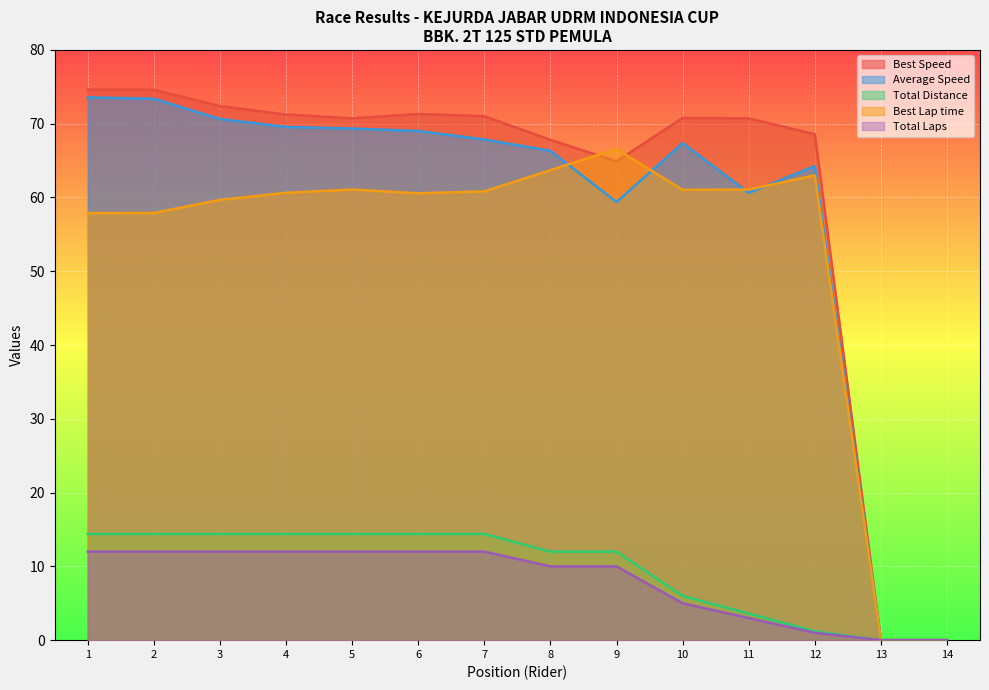

How many interior local valleys does the Best Lap time series have?

2